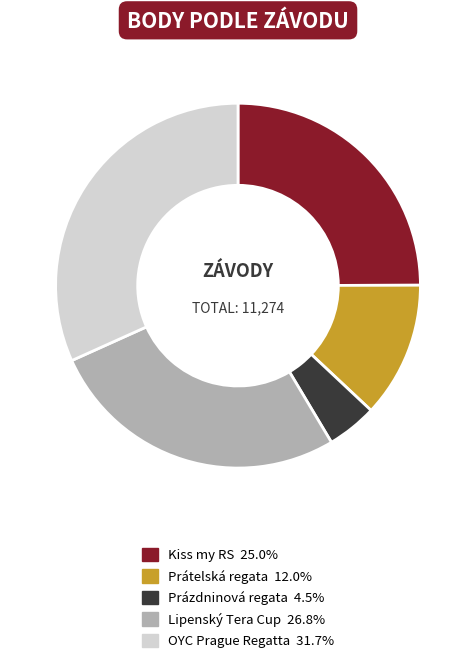

Is there a majority slice in this chart?

No